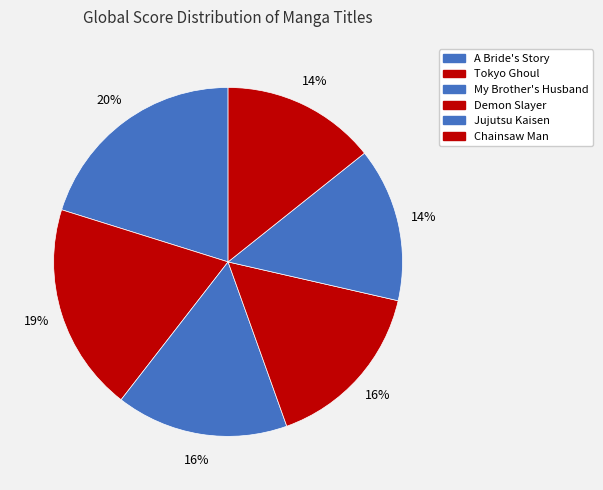

To the nearest percent, what is the average slice percentage?

17%